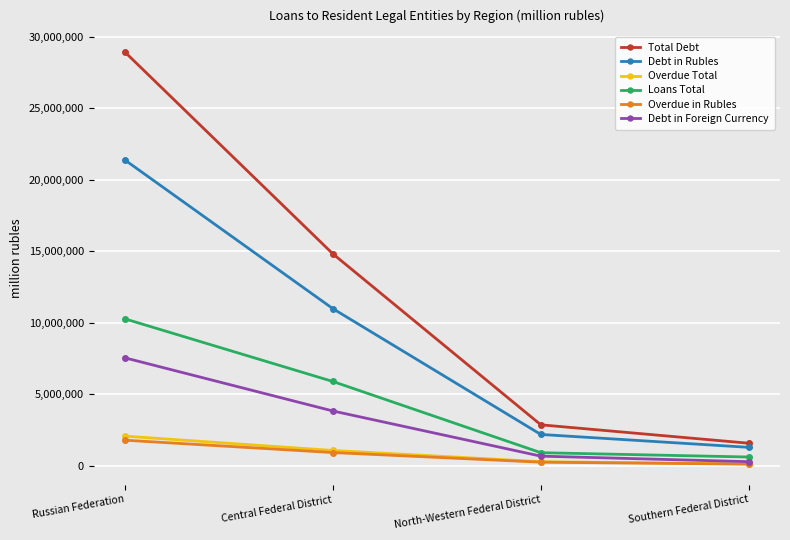

What is the difference between the Total Debt values at Southern Federal District and Central Federal District?

13243494